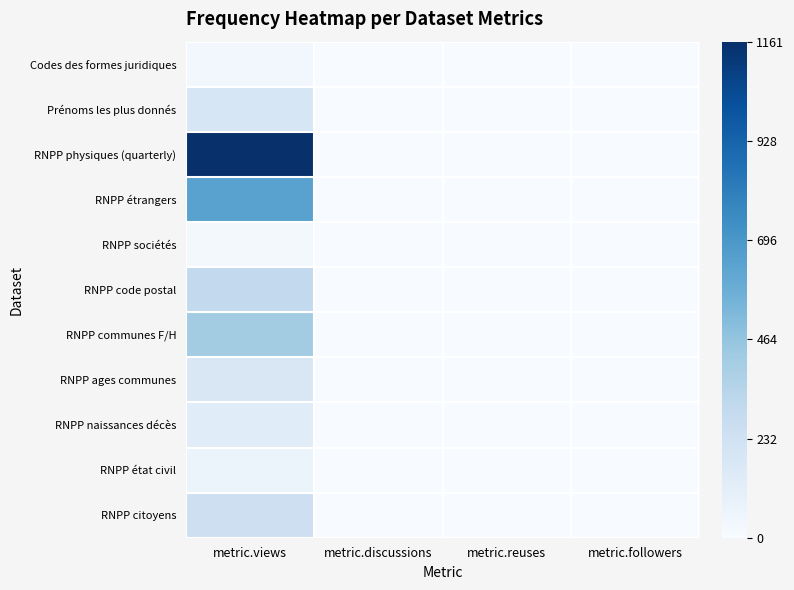

How many categories are shown in the chart?

4